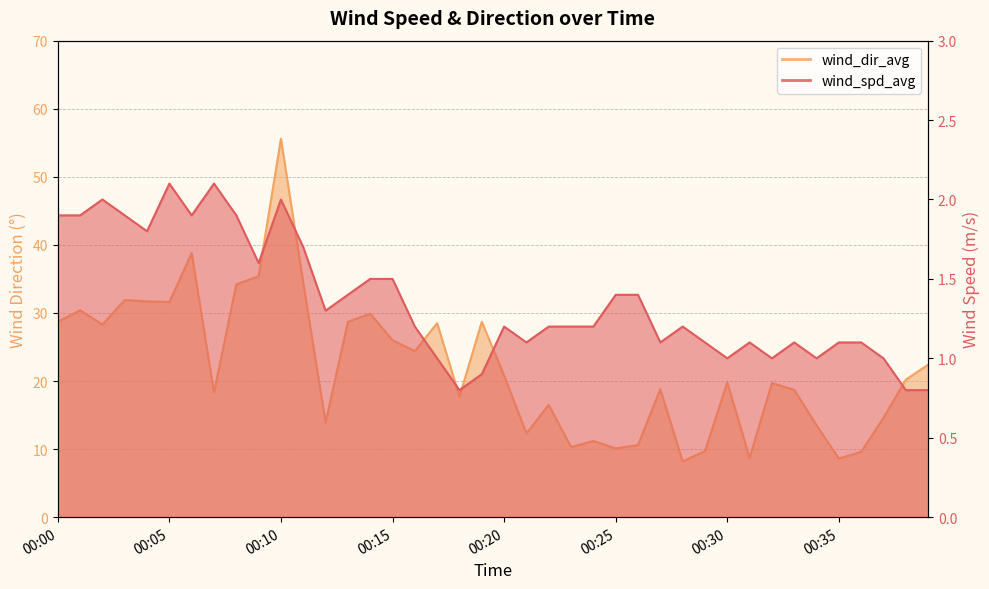

True or false: wind_spd_avg and wind_dir_avg intersect in this chart.

False